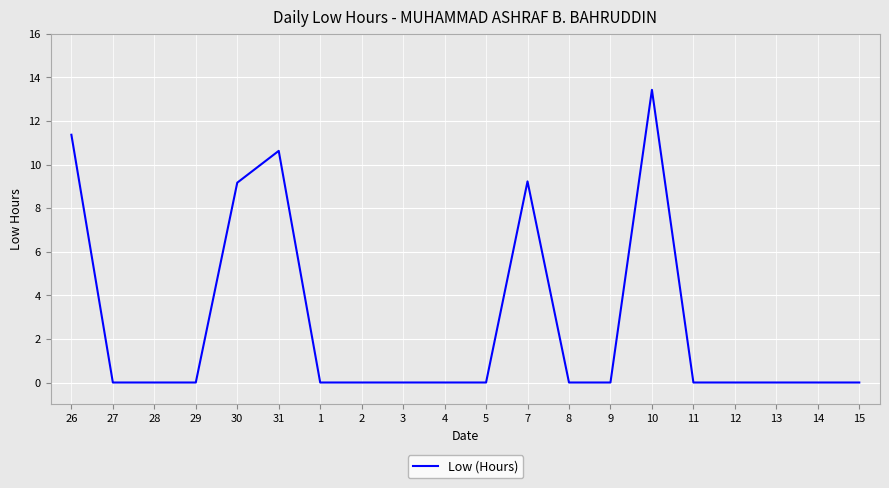

Count the number of categories in the chart.

20